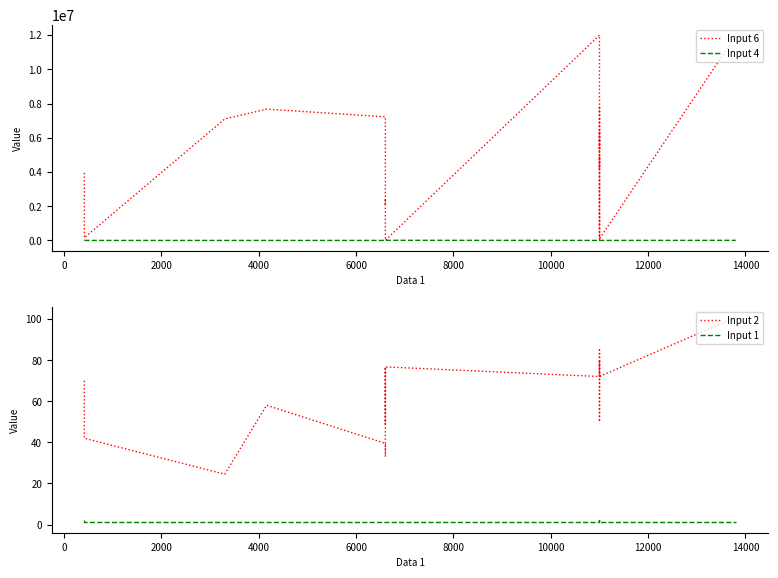

How many data points in Input 4 are less than 3600?

8